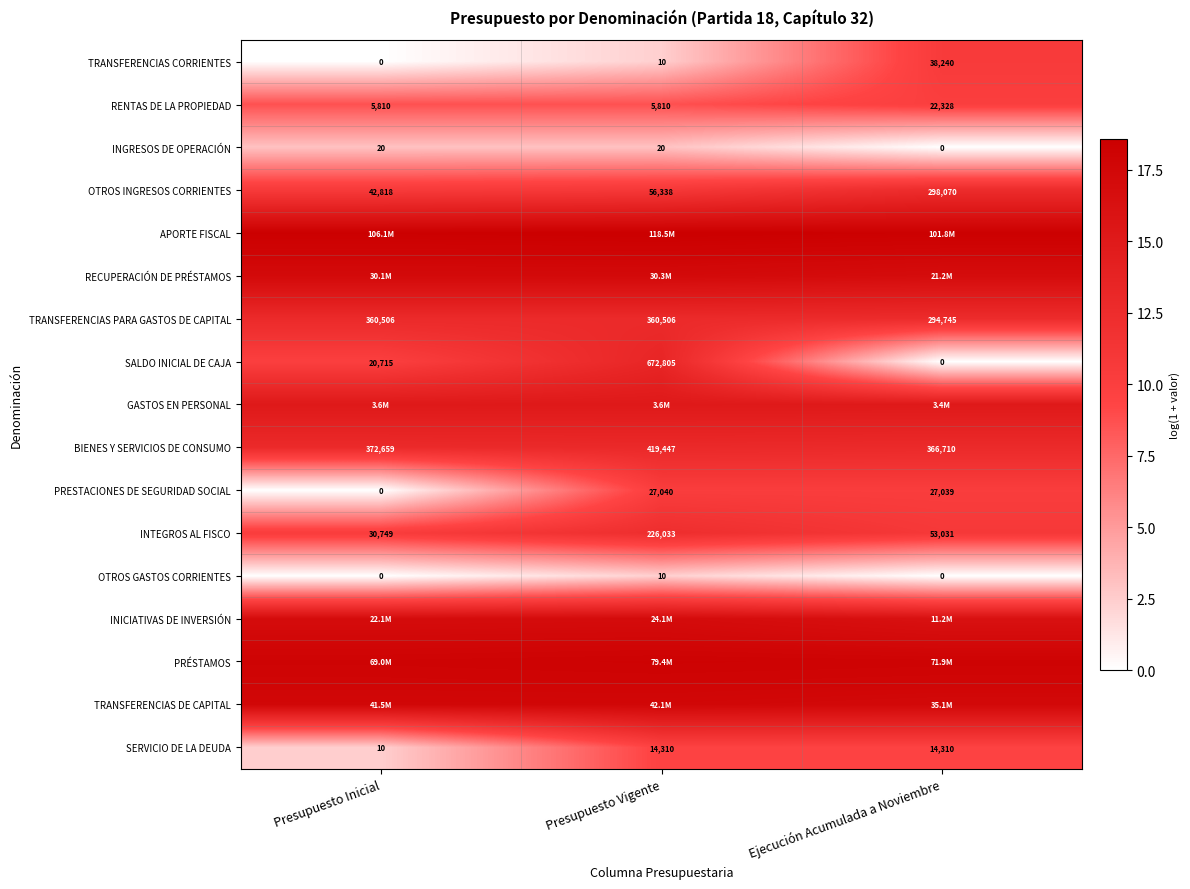

List the labels in order of OTROS INGRESOS CORRIENTES value, largest first.

Ejecución Acumulada a Noviembre, Presupuesto Vigente, Presupuesto Inicial